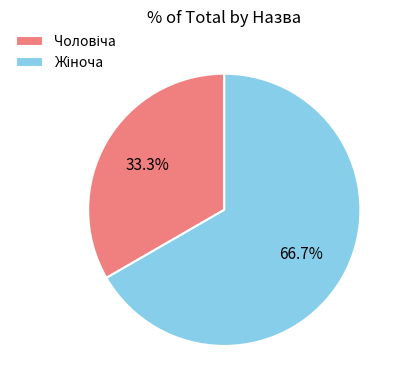

Is there a majority slice in this chart?

Yes